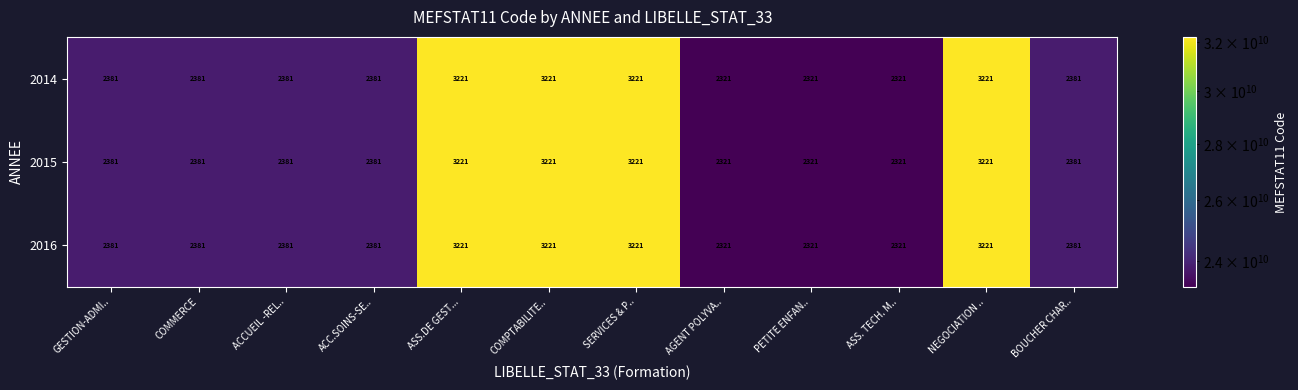

Is the value of 2016 at GESTION-ADMI.. greater than the value of 2015 at COMPTABILITE..?

No